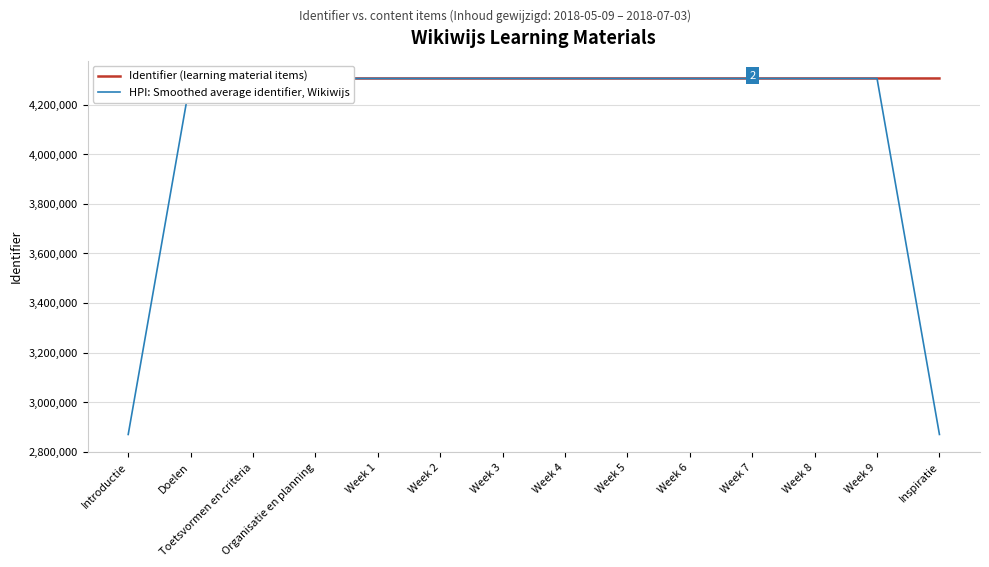

Reading right to left, extract all data points from this chart.

Identifier (learning material items): Inspiratie=4305313.0	Week 9=4305309.0	Week 8=4305307.0	Week 7=4305305.0	Week 6=4305303.0	Week 5=4305301.0	Week 4=4305299.0	Week 3=4305297.0	Week 2=4305295.0	Week 1=4305293.0	Organisatie en planning=4305292.0	Toetsvormen en criteria=4305290.0	Doelen=4305288.0	Introductie=4305286.0
HPI: Smoothed average identifier, Wikiwijs: Inspiratie=2870207.3	Week 9=4305309.7	Week 8=4305307.0	Week 7=4305305.0	Week 6=4305303.0	Week 5=4305301.0	Week 4=4305299.0	Week 3=4305297.0	Week 2=4305295.0	Week 1=4305293.3	Organisatie en planning=4305291.7	Toetsvormen en criteria=4305290.0	Doelen=4305288.0	Introductie=2870191.3